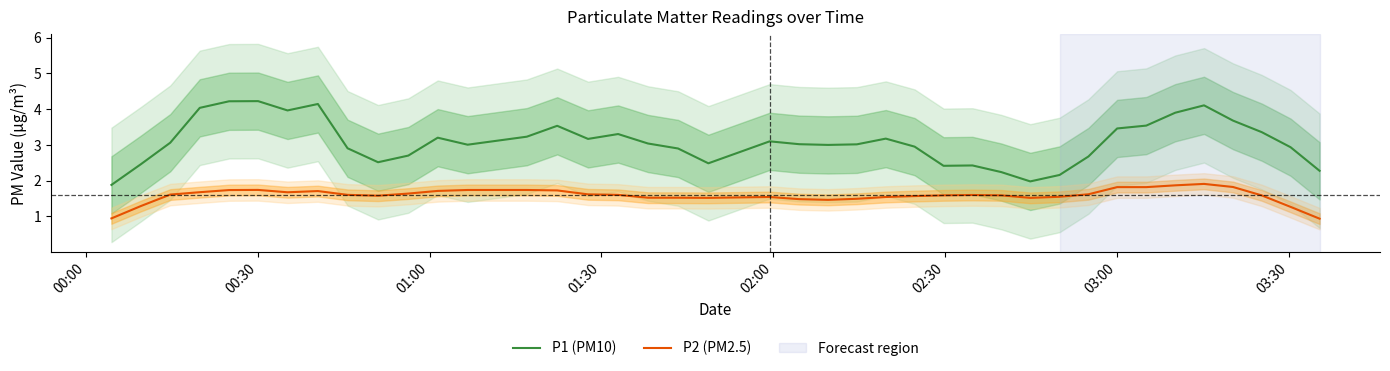

What is the minimum value for P2 (PM2.5)?

0.9